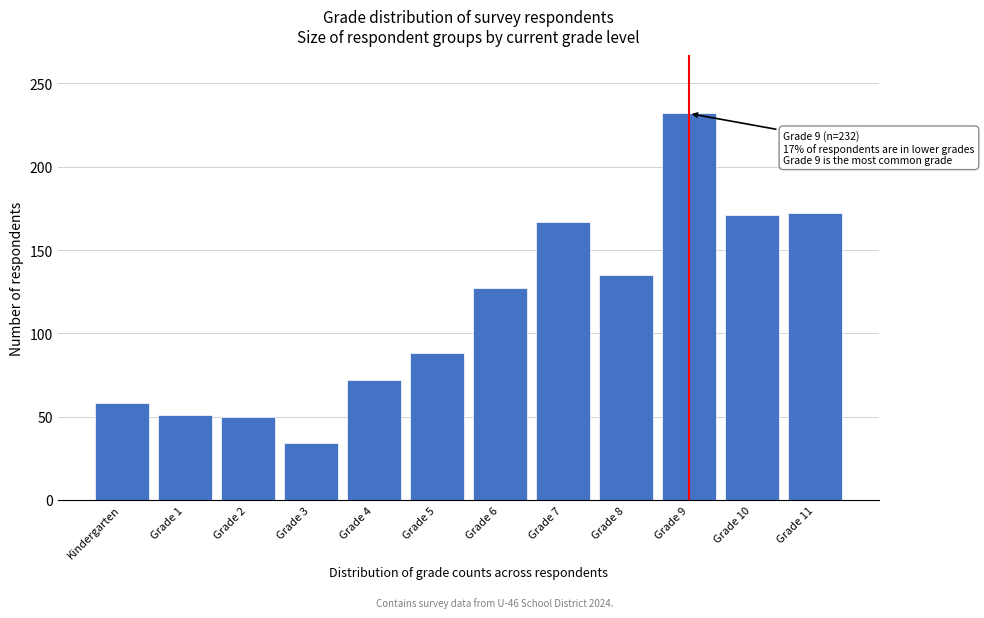

What is the difference between the second highest and second lowest values?

122